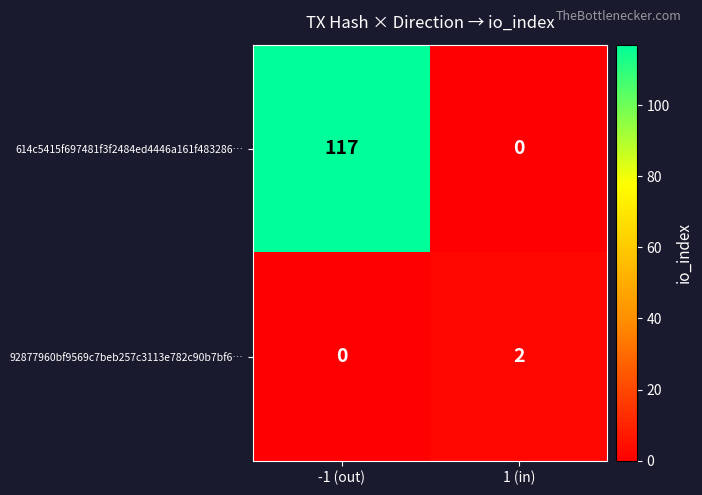

List the series in order of their peak value, highest first.

614c5415f697481f3f2484ed4446a161f483286…, 92877960bf9569c7beb257c3113e782c90b7bf6…